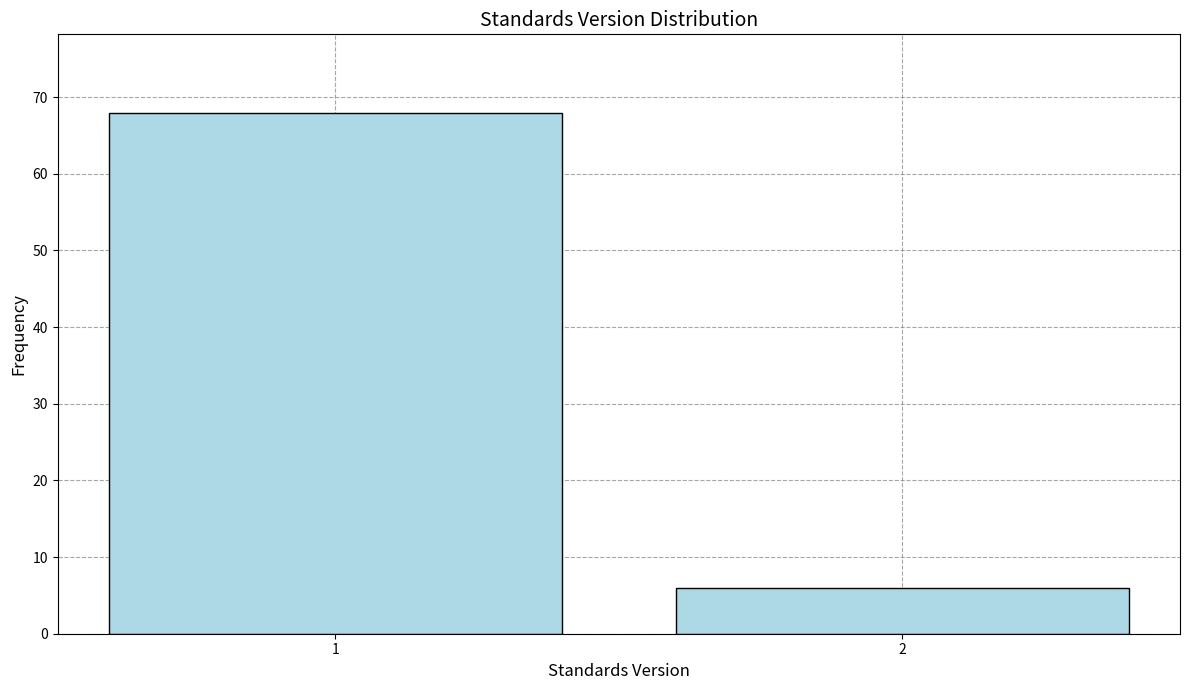

Reading left to right, transcribe all the data shown in this chart.

1=68	2=6